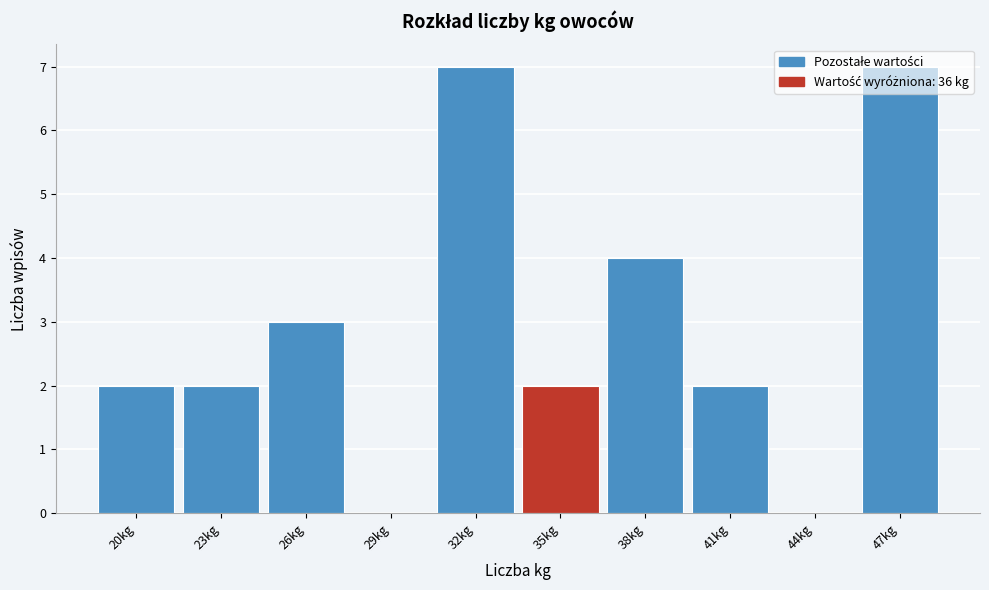

What is the ratio of the value at 23kg to the value at 35kg?

1.0